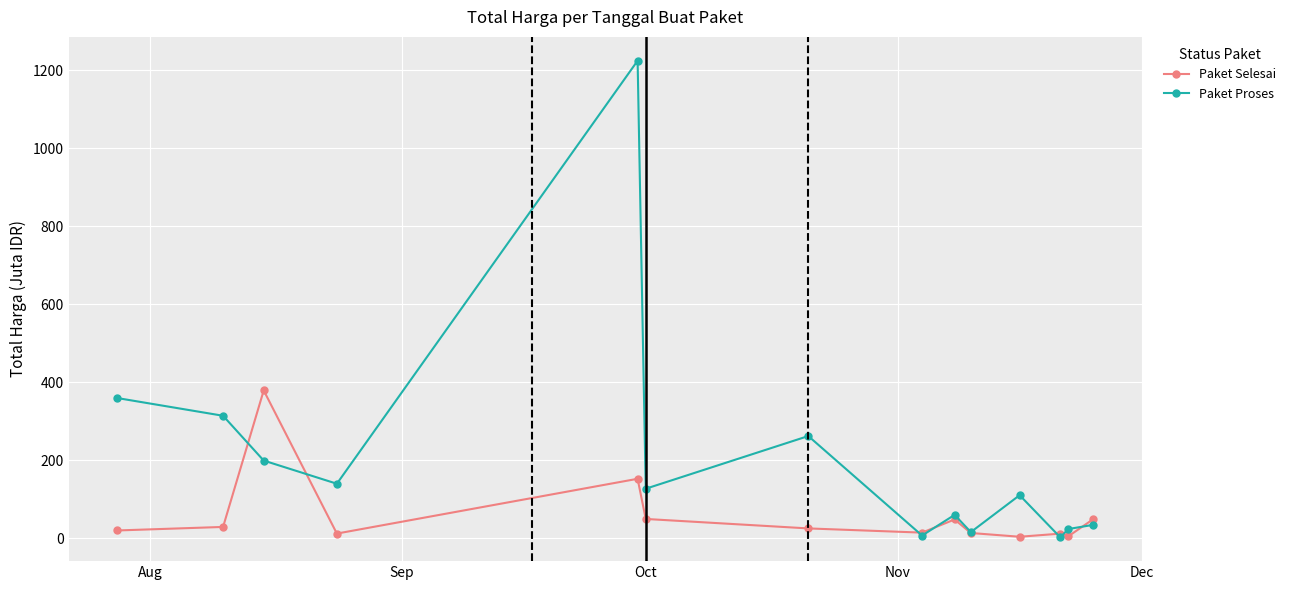

Which series has the largest total across all categories?

Paket Proses